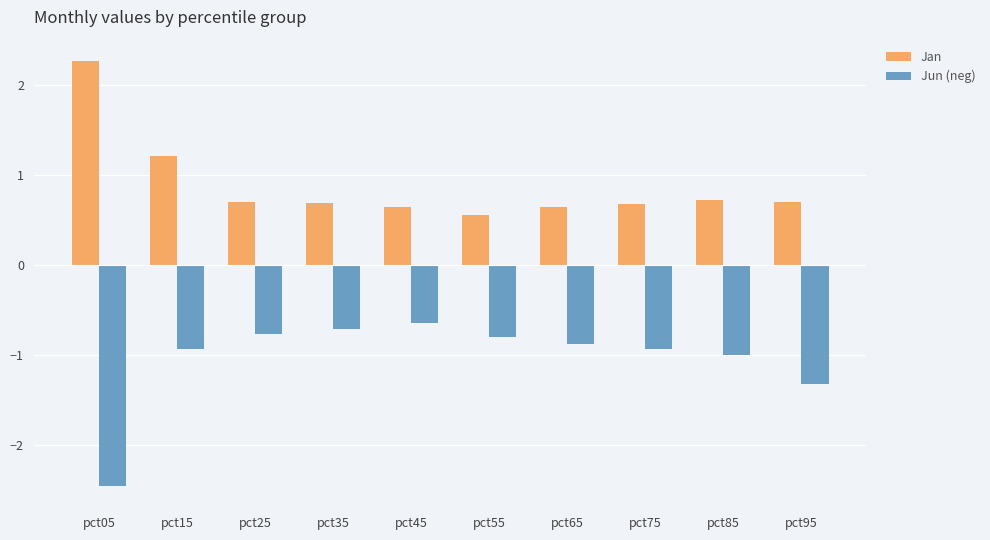

At which category is the sum across all series the highest?

pct15